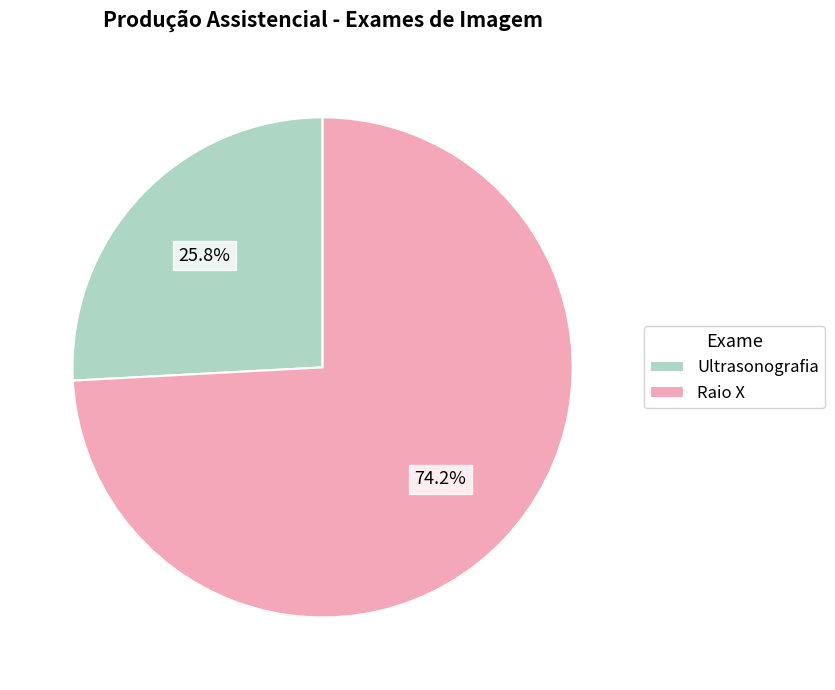

To the nearest percent, what is the average slice percentage?

50%